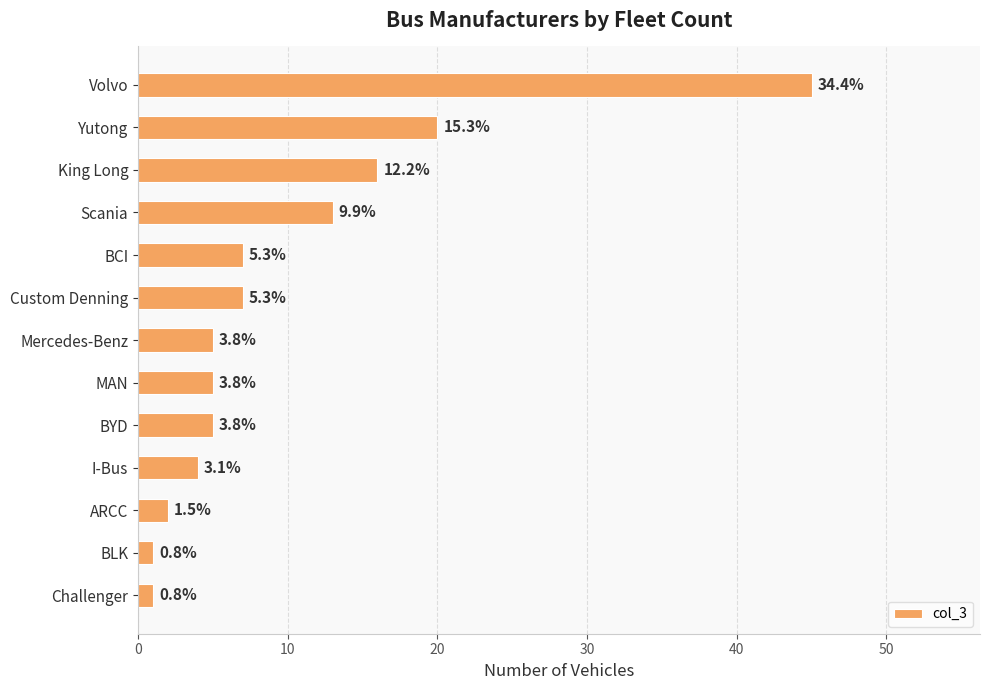

Does the chart contain any negative values?

No